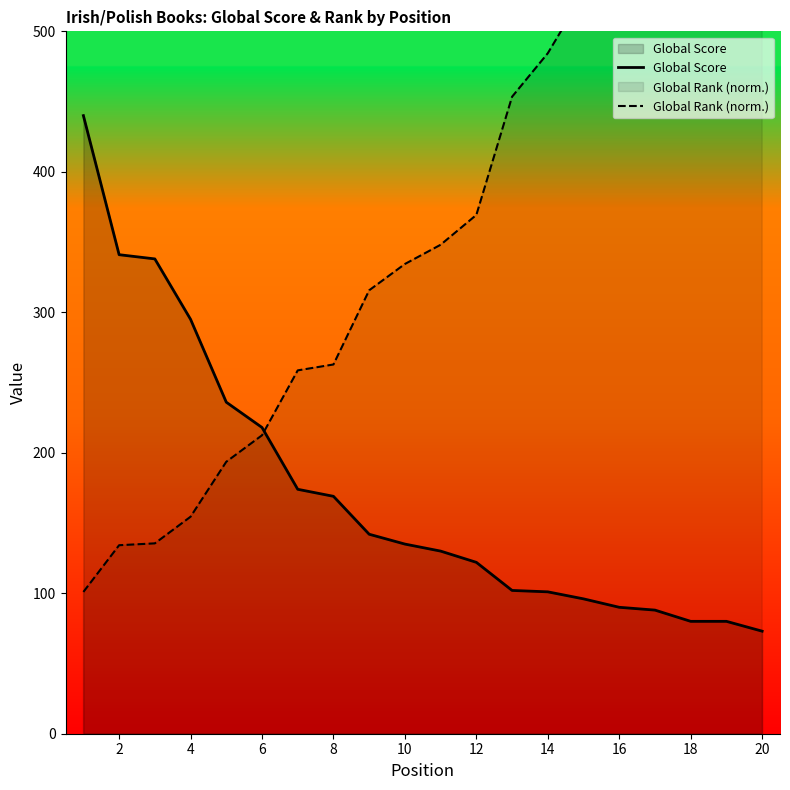

The value of Global Score at 4 is 527. True or false?

False